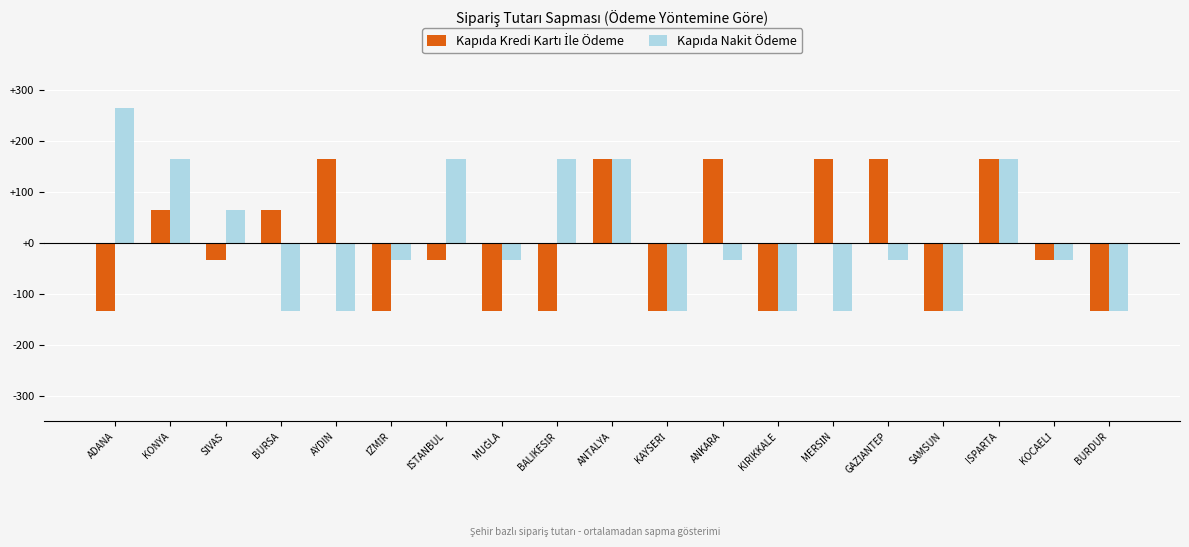

Which label corresponds to the largest value in the chart?

ADANA